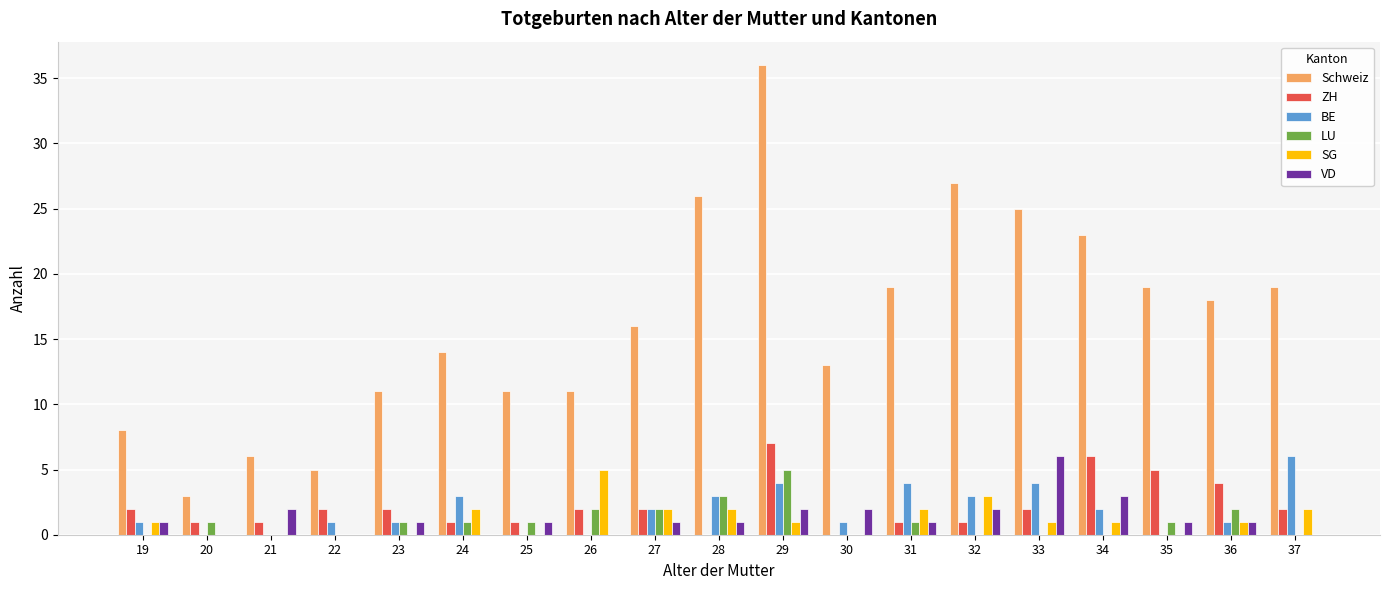

Which series has the largest total across all categories?

Schweiz